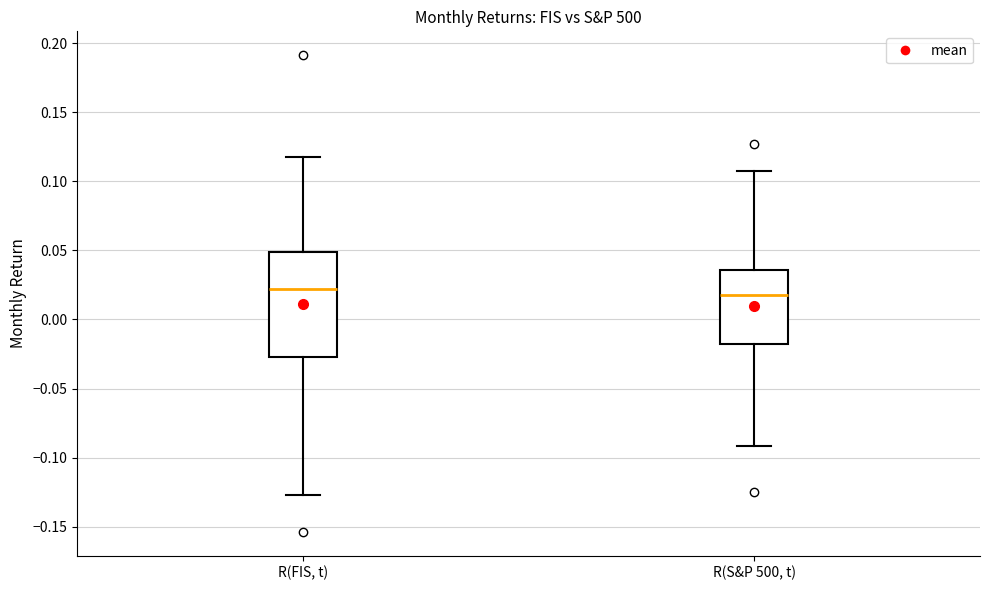

Where does the median line of the box for R(FIS, t) sit on the y-axis? The values are not printed on the chart, so give them approximately, as read against the axis.

0.020